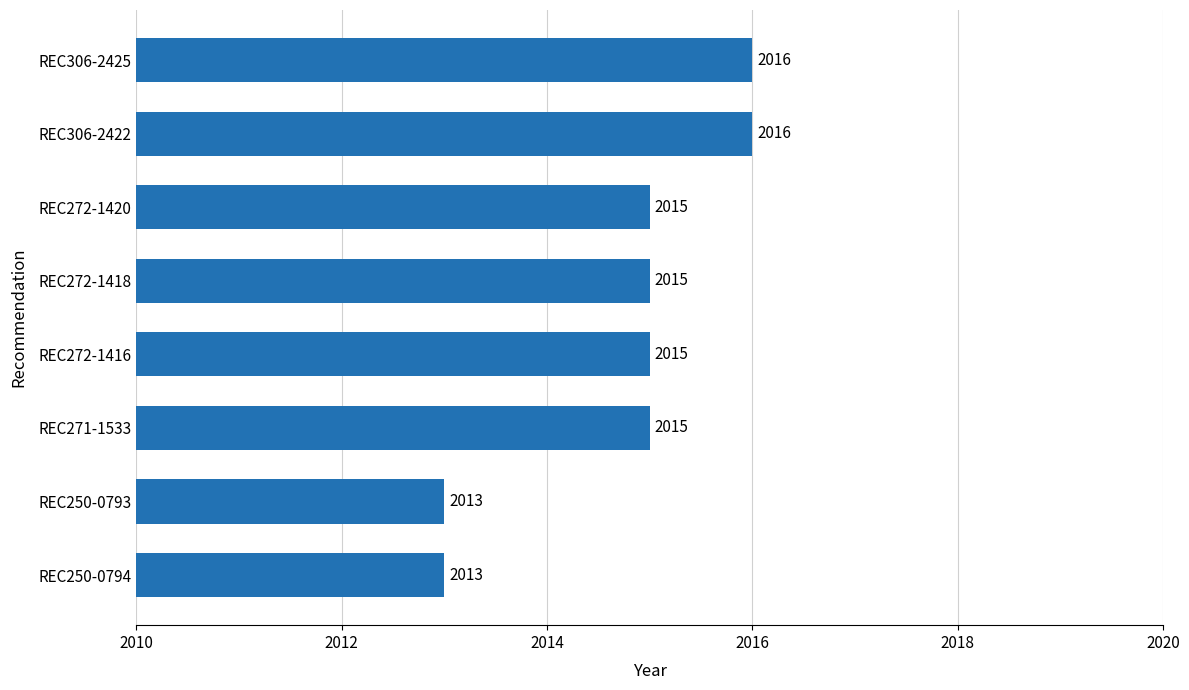

The chart shows a value of 1343 at REC271-1533. True or false?

False